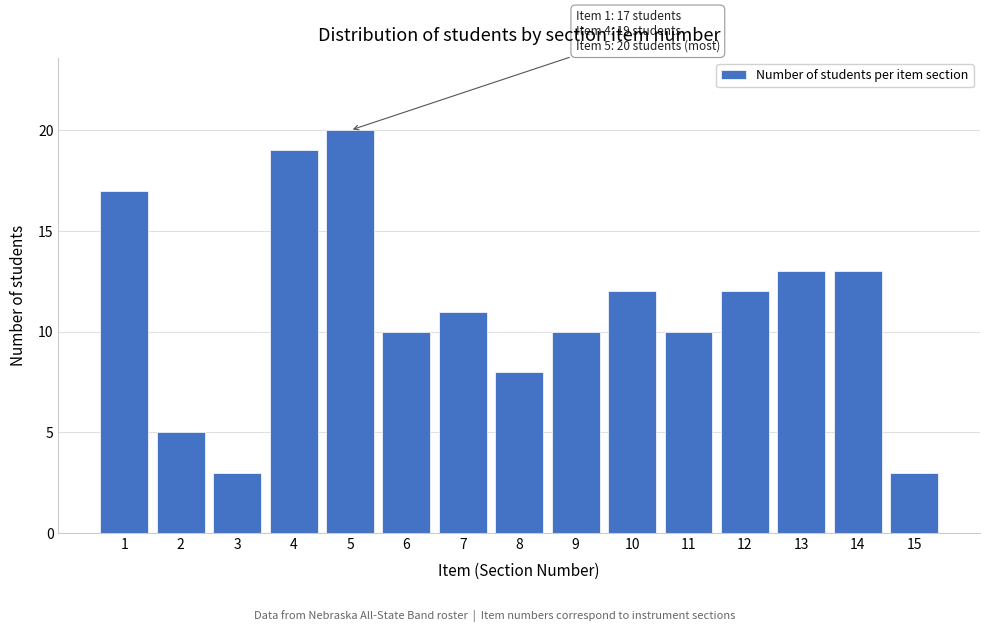

Reading left to right, extract all data points from this chart.

17	5	3	19	20	10	11	8	10	12	10	12	13	13	3